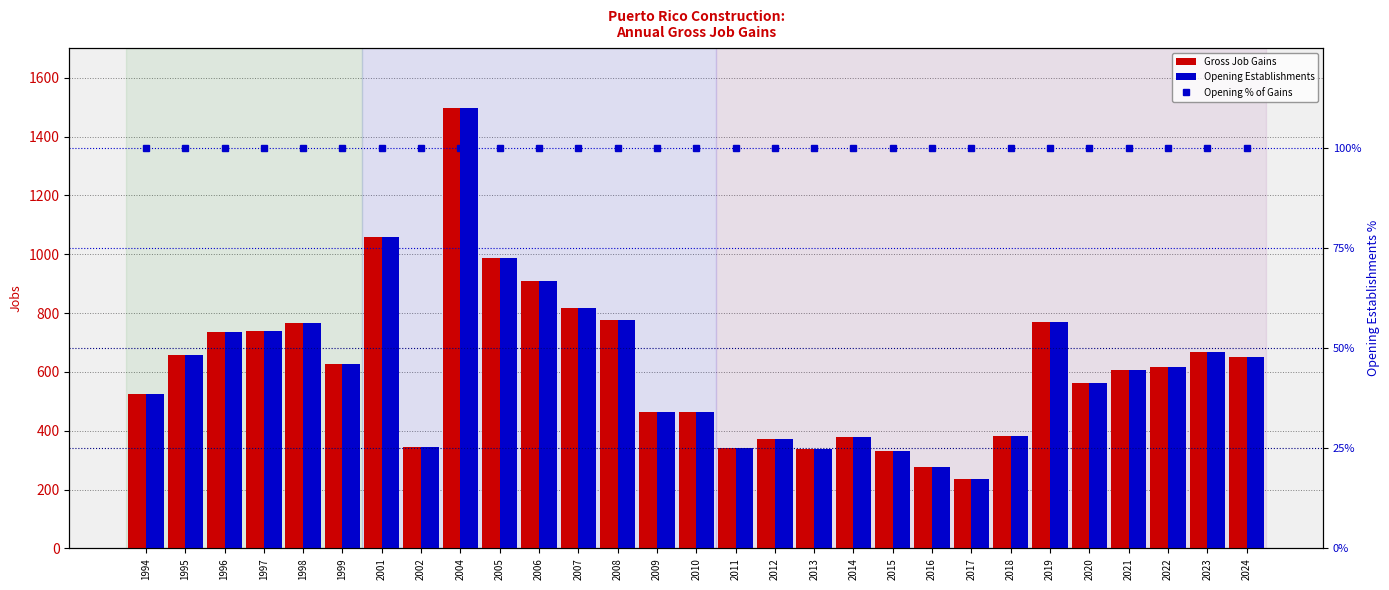

What is the difference between the highest and lowest values at 2005?

886